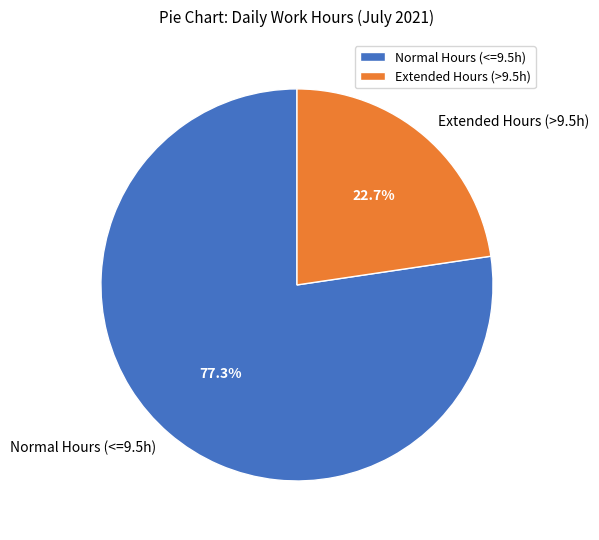

Approximately how many times larger is the value at Normal Hours (<=9.5h) compared to Extended Hours (>9.5h)?

3.4